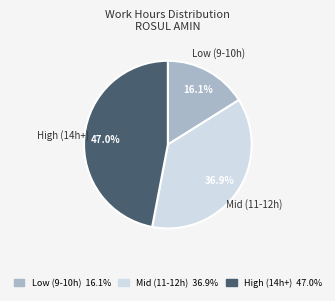

Is there a majority slice in this chart?

No